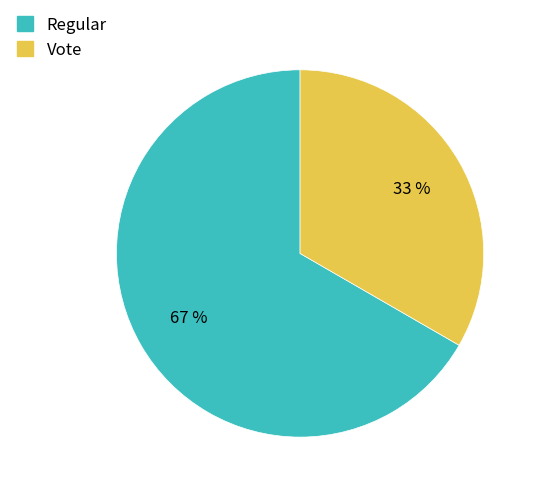

To the nearest percent, what portion does Vote represent?

33%